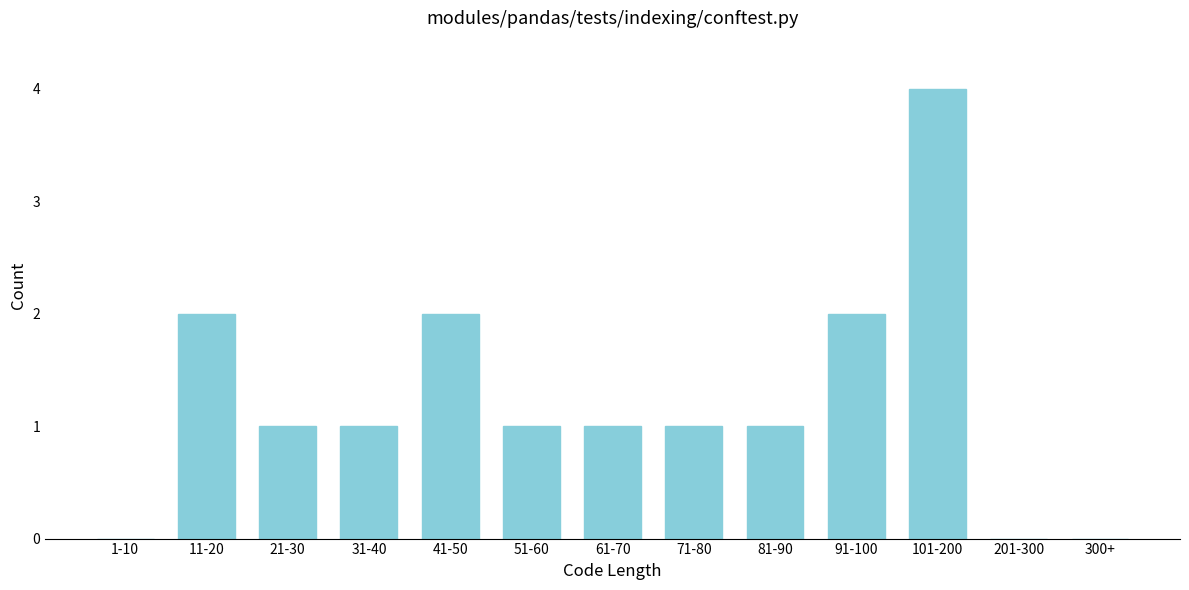

Reading left to right, transcribe all the data shown in this chart.

1-10=0	11-20=2	21-30=1	31-40=1	41-50=2	51-60=1	61-70=1	71-80=1	81-90=1	91-100=2	101-200=4	201-300=0	300+=0